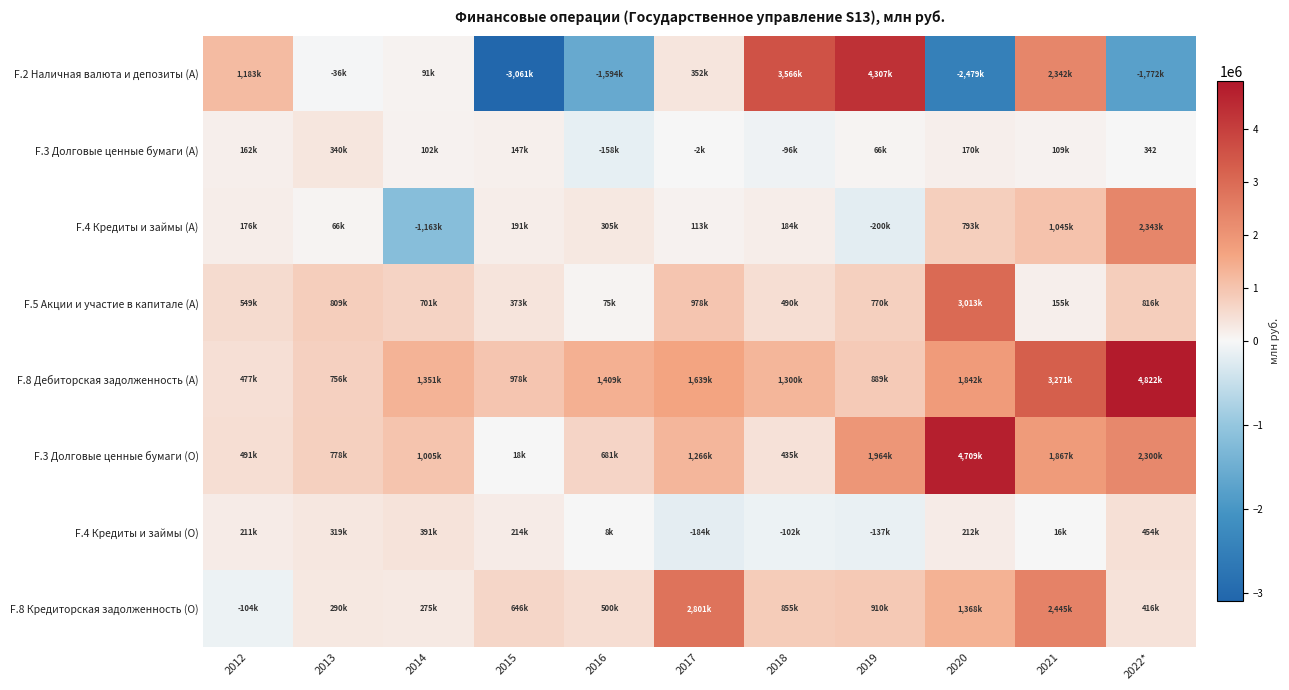

What is the total value across all series at 2016?

1226971